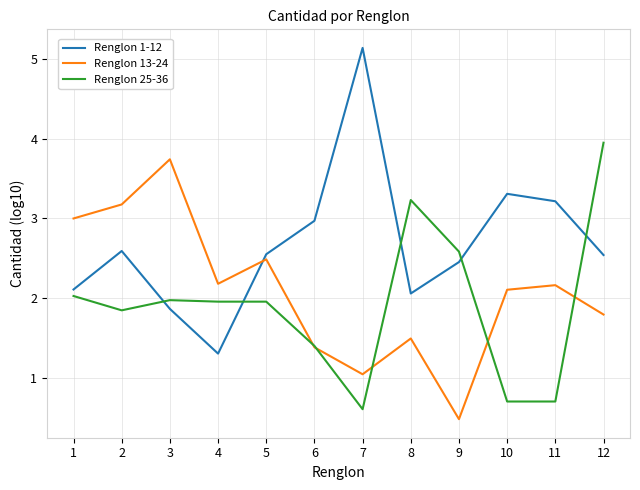

What is the spread (max minus min) of values at 12?

2.2